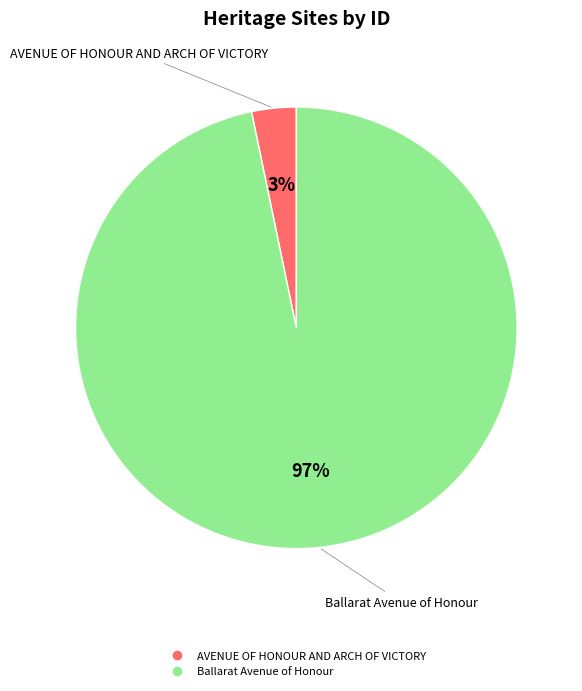

What percentage is the AVENUE OF HONOUR AND ARCH OF VICTORY slice, to the nearest percent?

3%